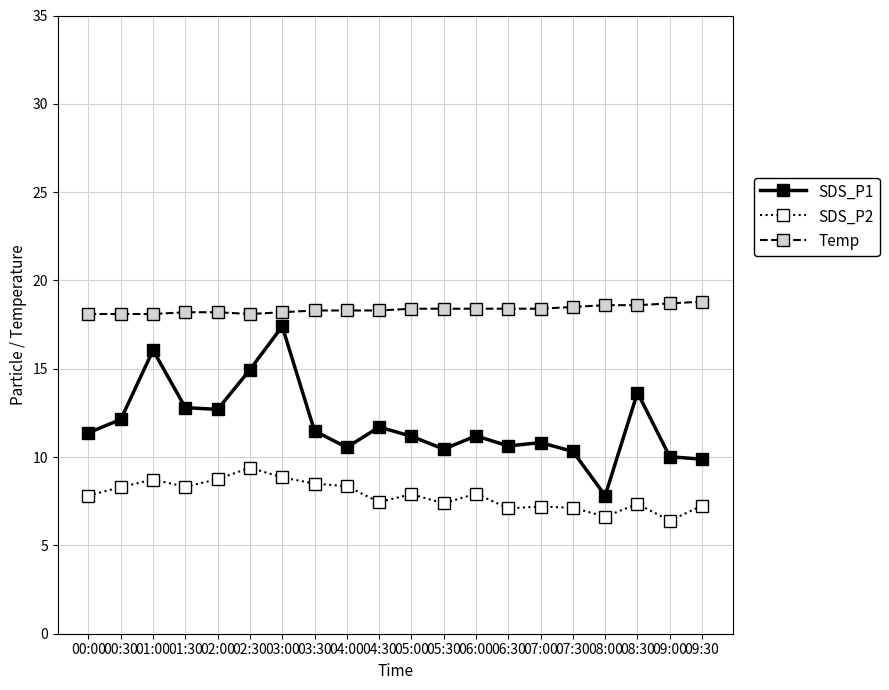

Is it true that SDS_P2 equals 6.6 at 08:00?

True